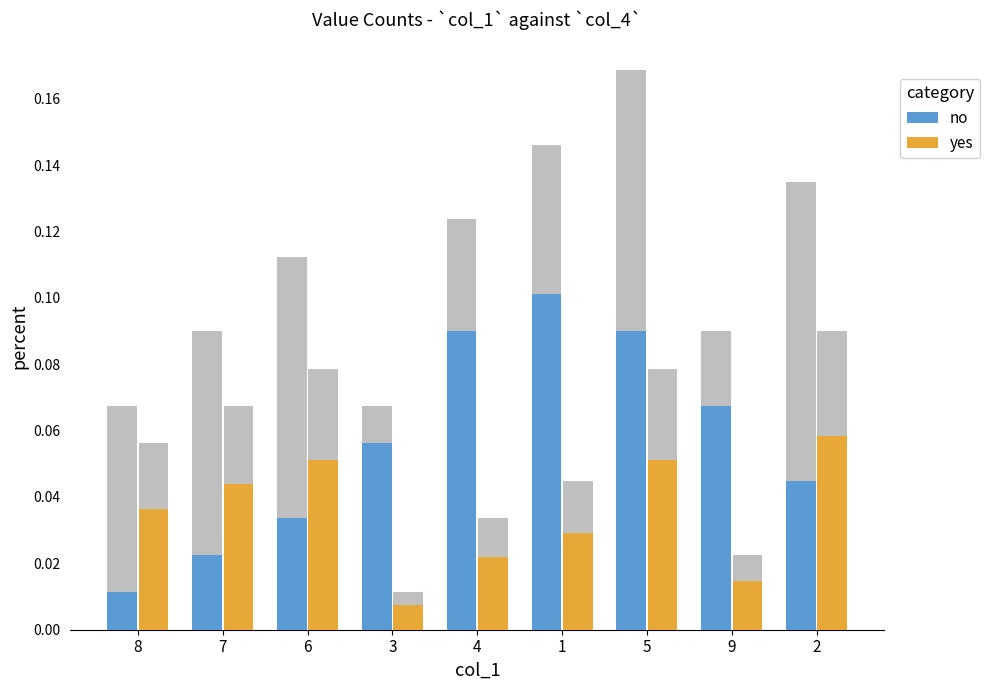

What is the value of the yes bar at the 9th from the left?

0.1